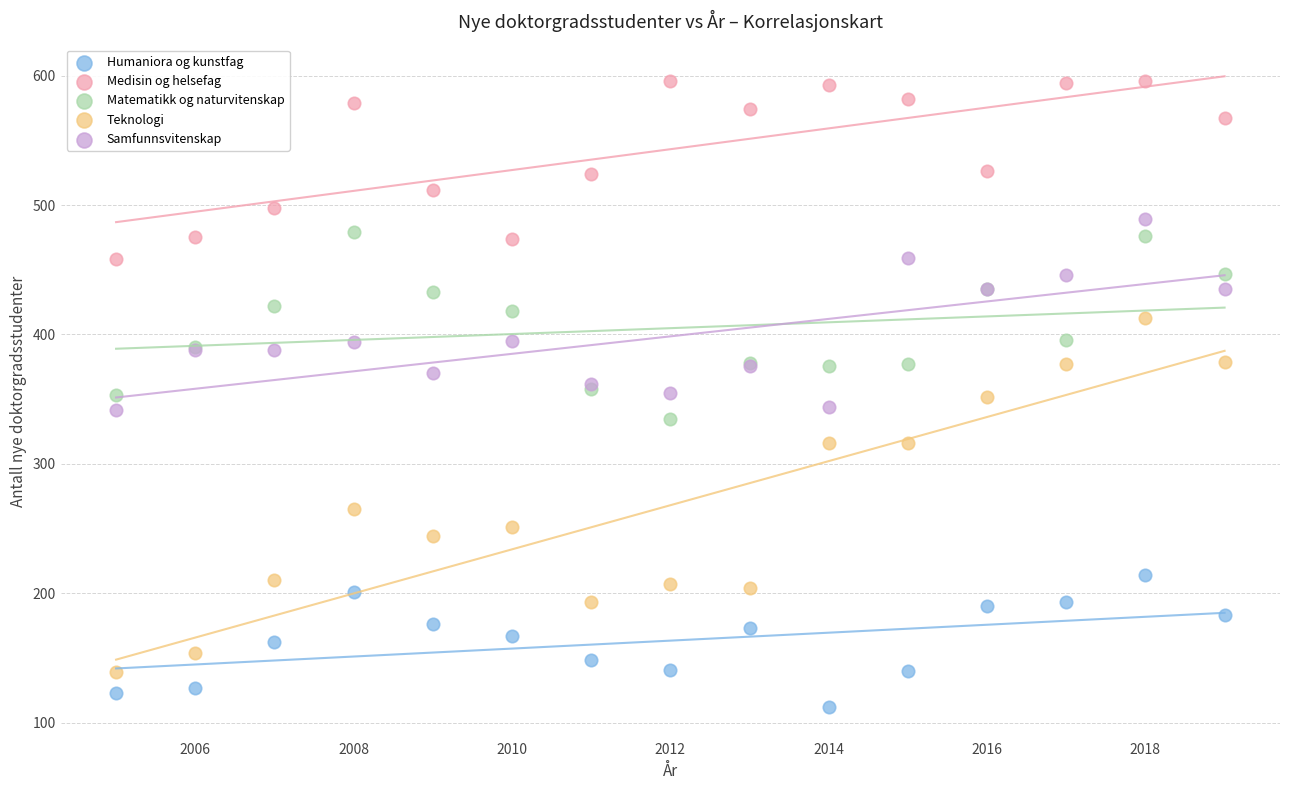

What are all the series names shown in the legend?

Humaniora og kunstfag, Medisin og helsefag, Matematikk og naturvitenskap, Teknologi, Samfunnsvitenskap